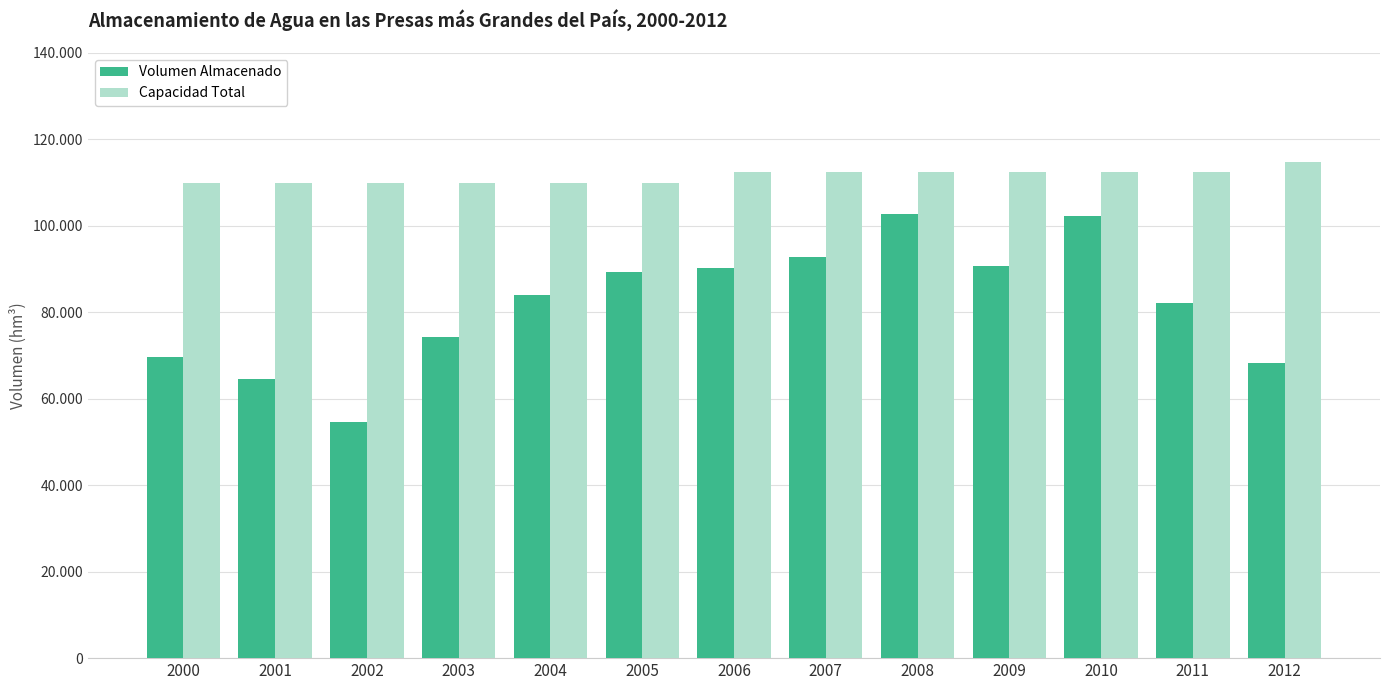

Does the chart contain stacked bars?

No